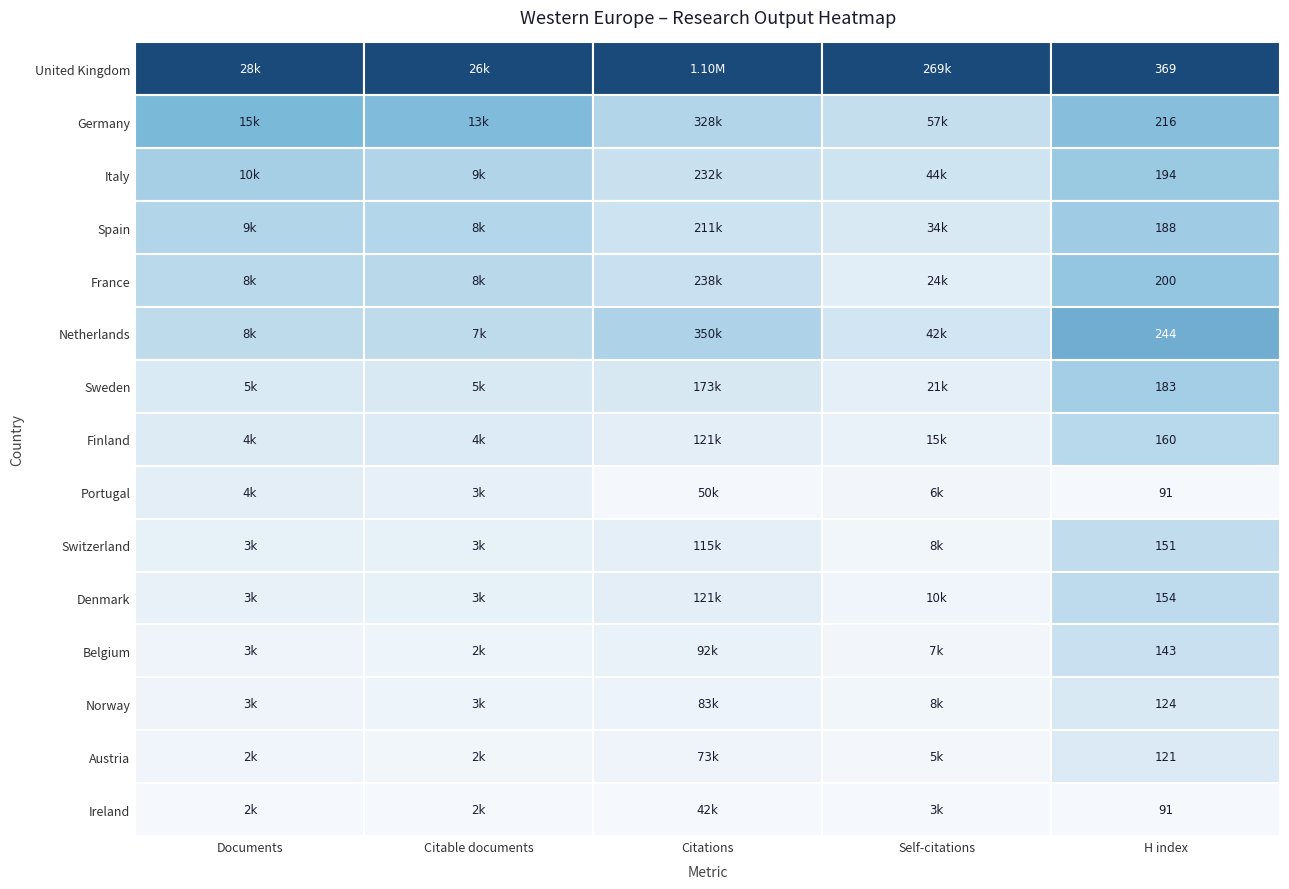

Between Portugal and Belgium, which is larger?

Portugal